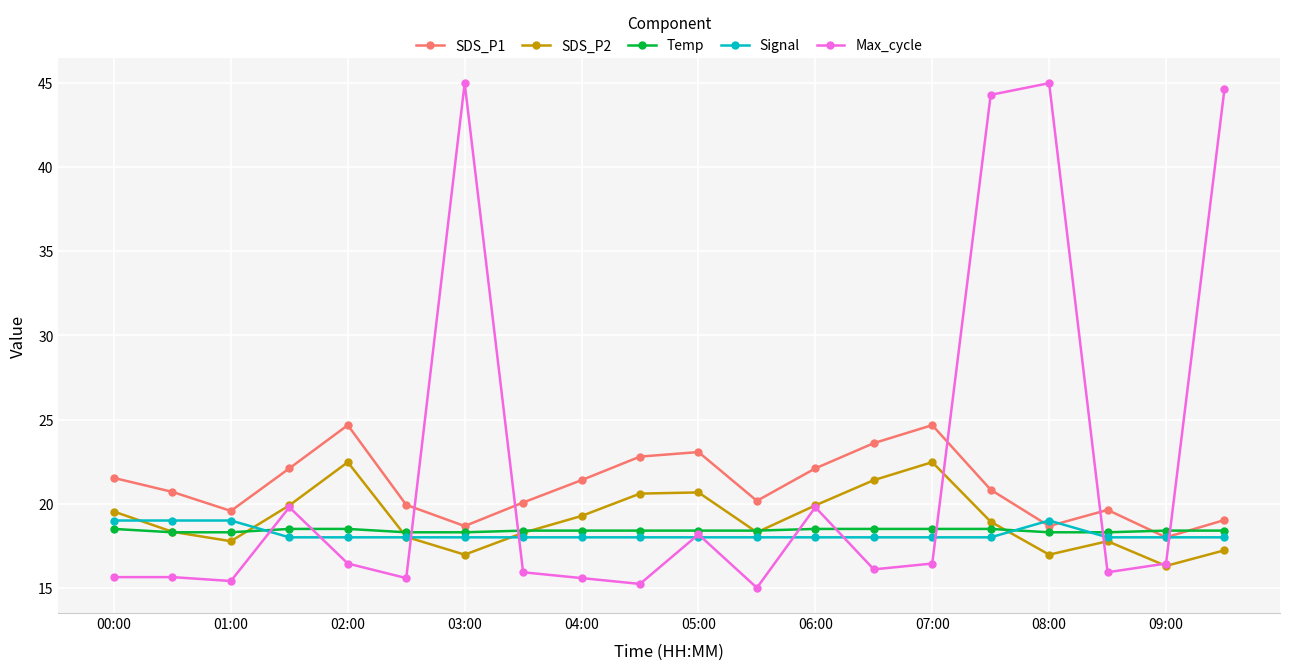

How many interior local valleys does the SDS_P1 series have?

5